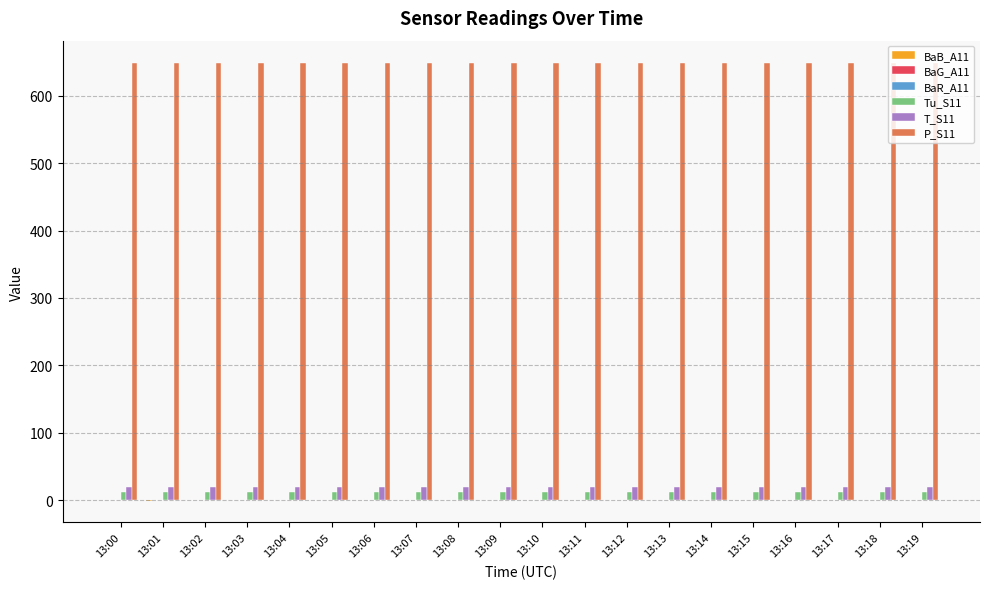

The value of P_S11 at 13:16 is 649.0. True or false?

True